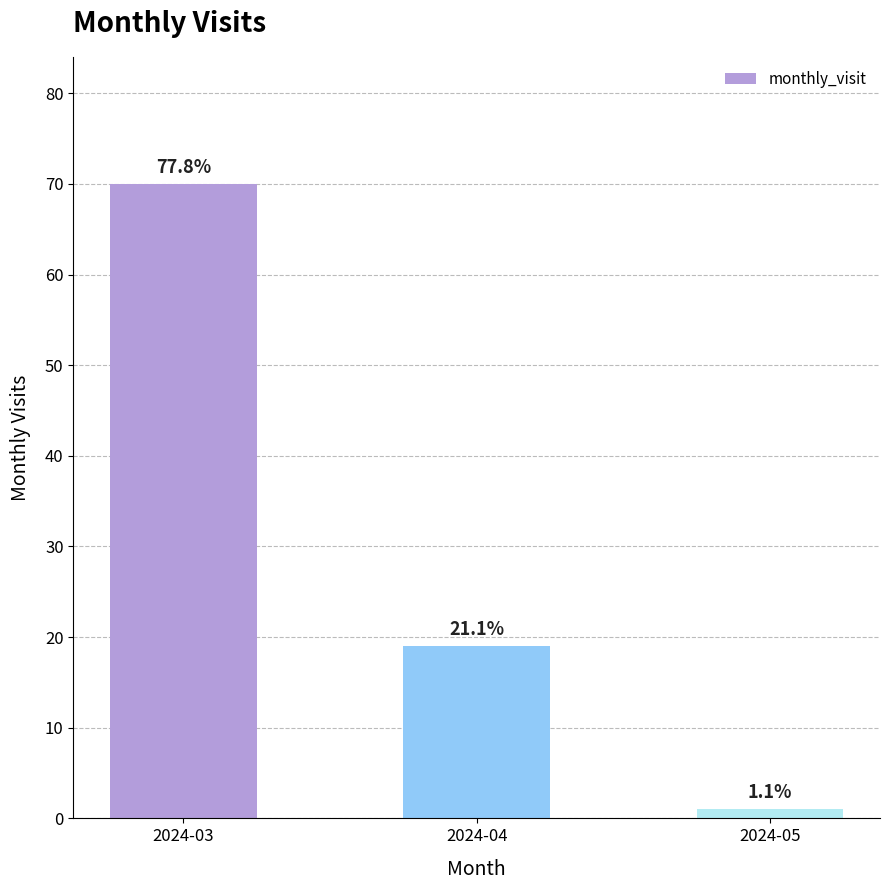

Is it true that the value at 2024-03 is 117?

False